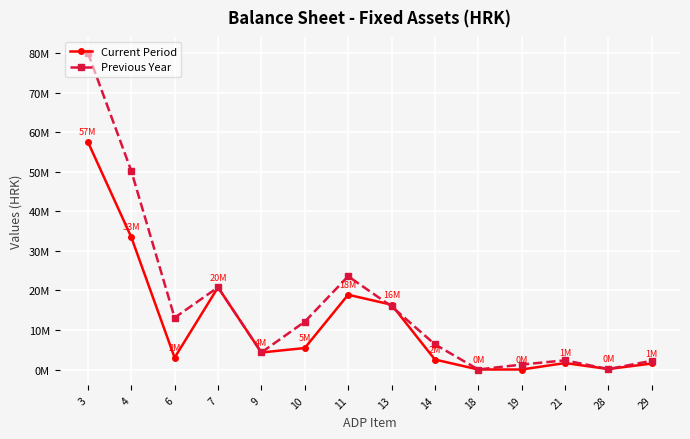

Rank the categories by Previous Year value from highest to lowest.

3, 4, 11, 7, 13, 6, 10, 14, 9, 21, 29, 19, 28, 18